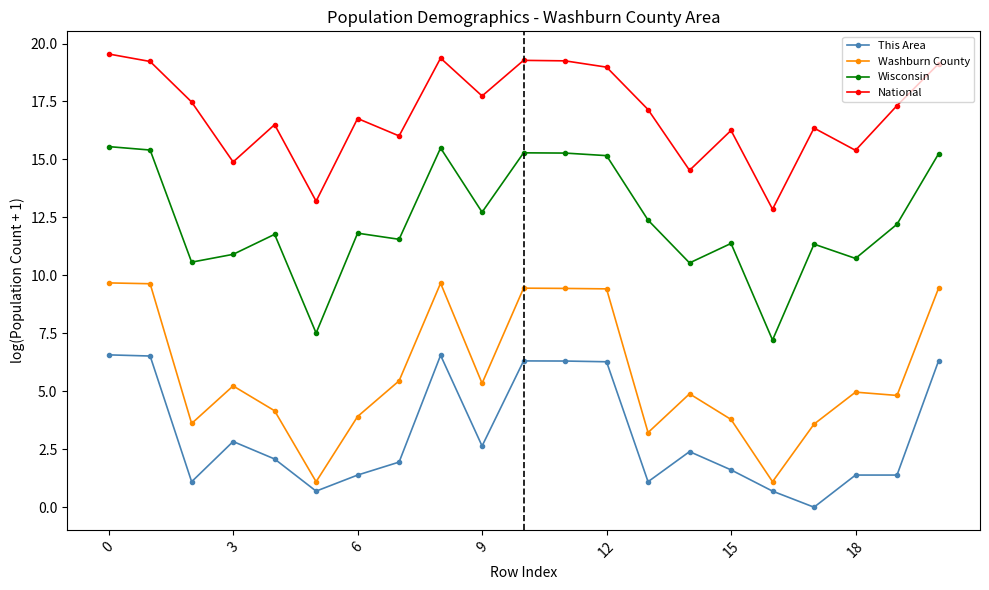

Which series has the largest range (max minus min)?

Washburn County